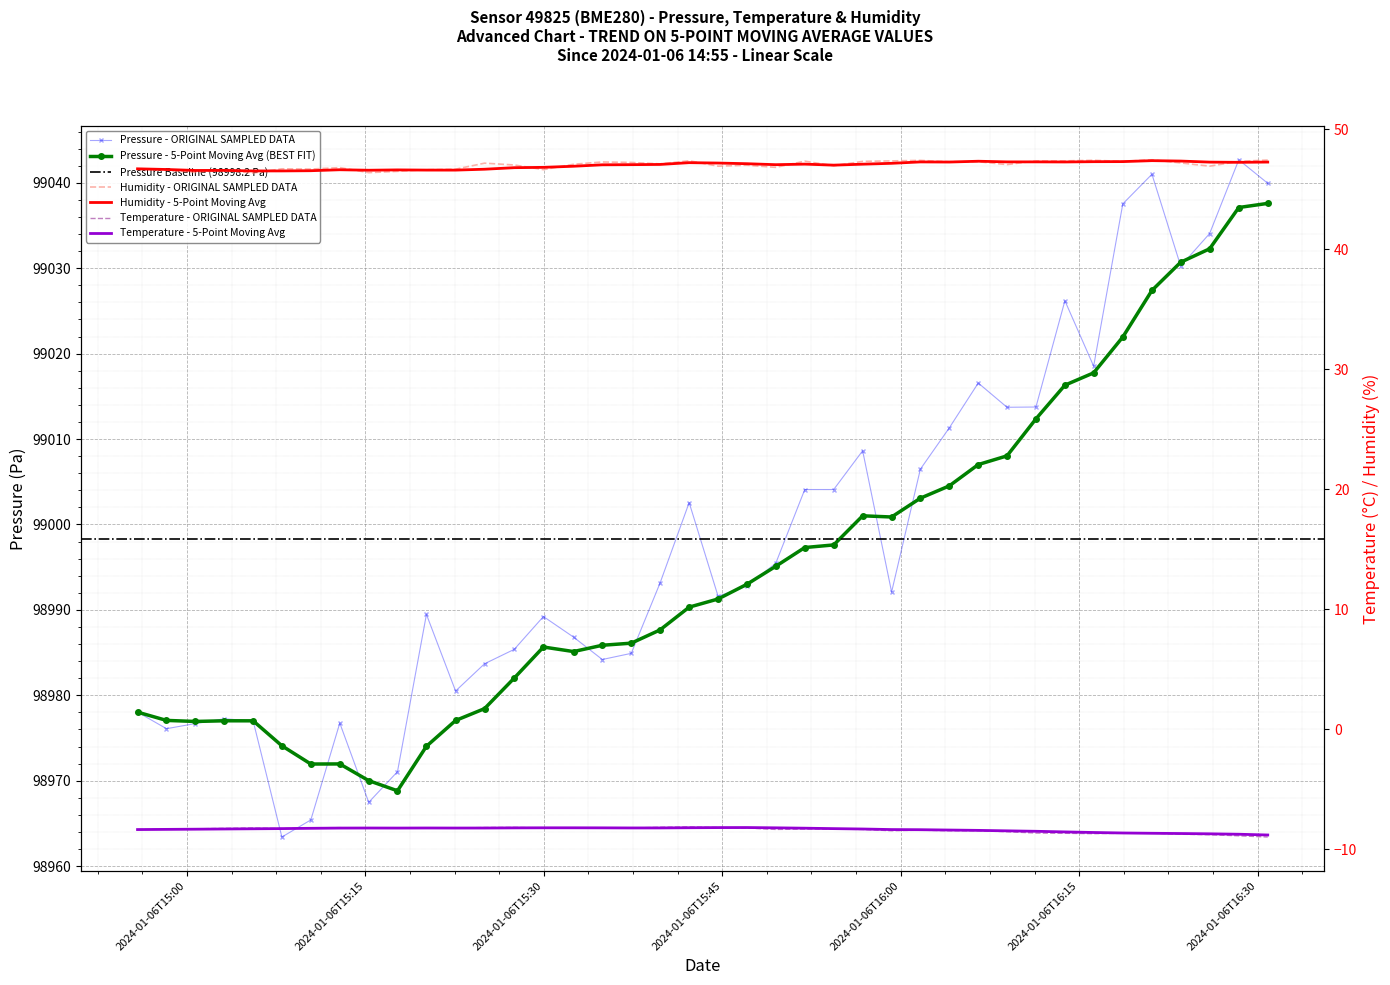

What is the difference between the temperature values at 2024-01-06T15:37:21 and 2024-01-06T15:00:42?

0.1